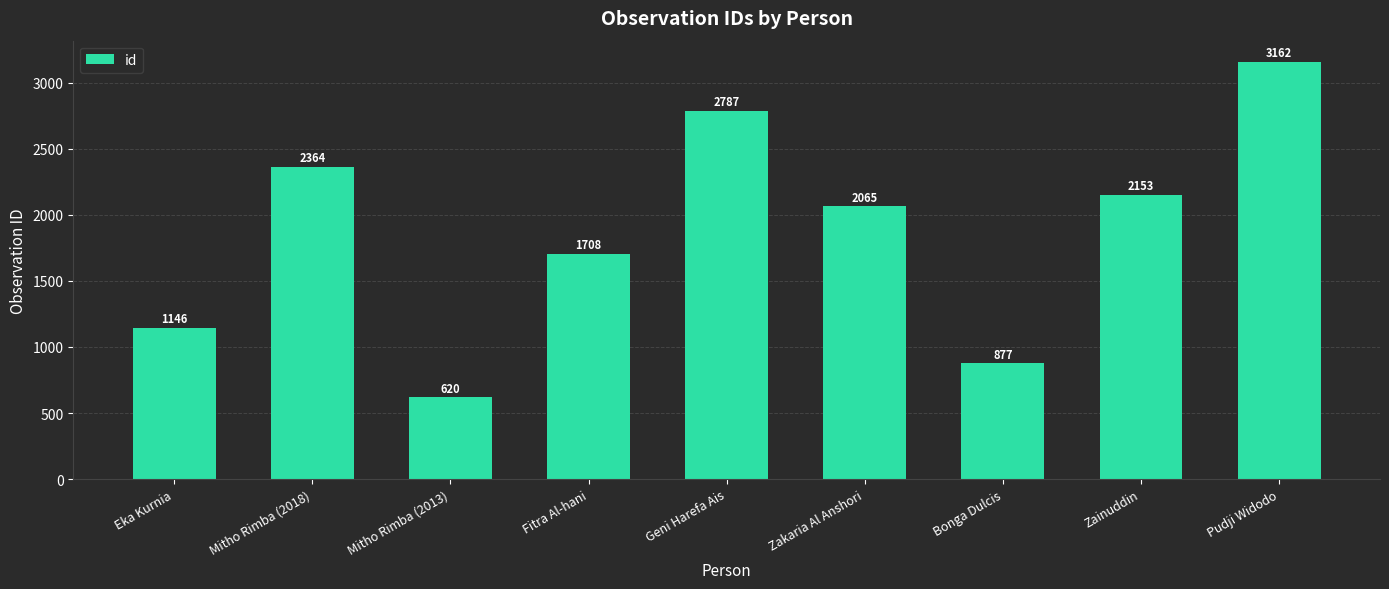

Where does the data first go above 2065?

Mitho Rimba (2018)